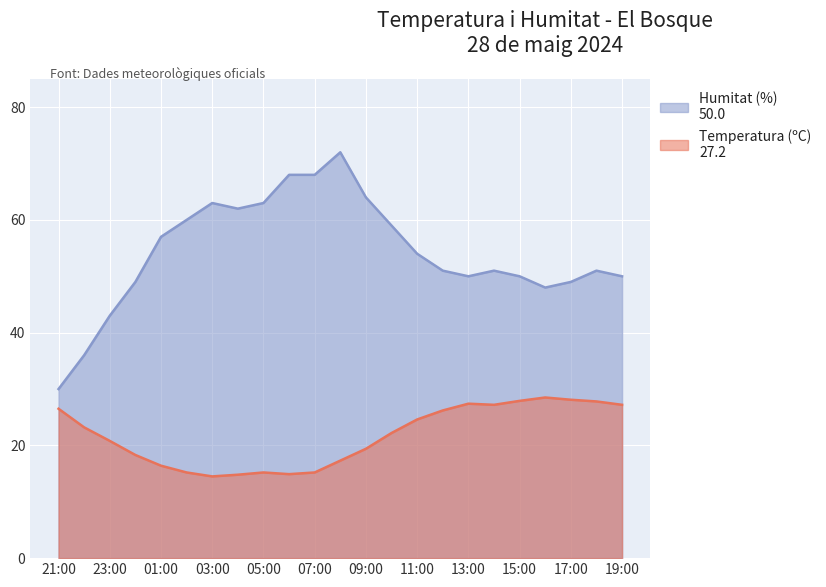

Is it true that Humitat (%) equals 57.0 at 01:00?

True